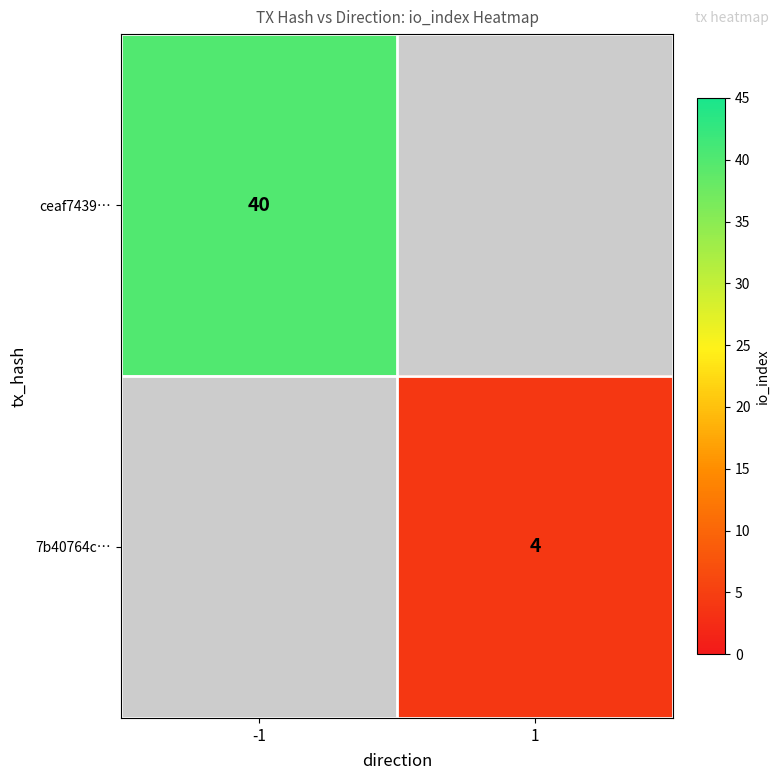

The 7b40764c… series shows 4 at 1. True or false?

True